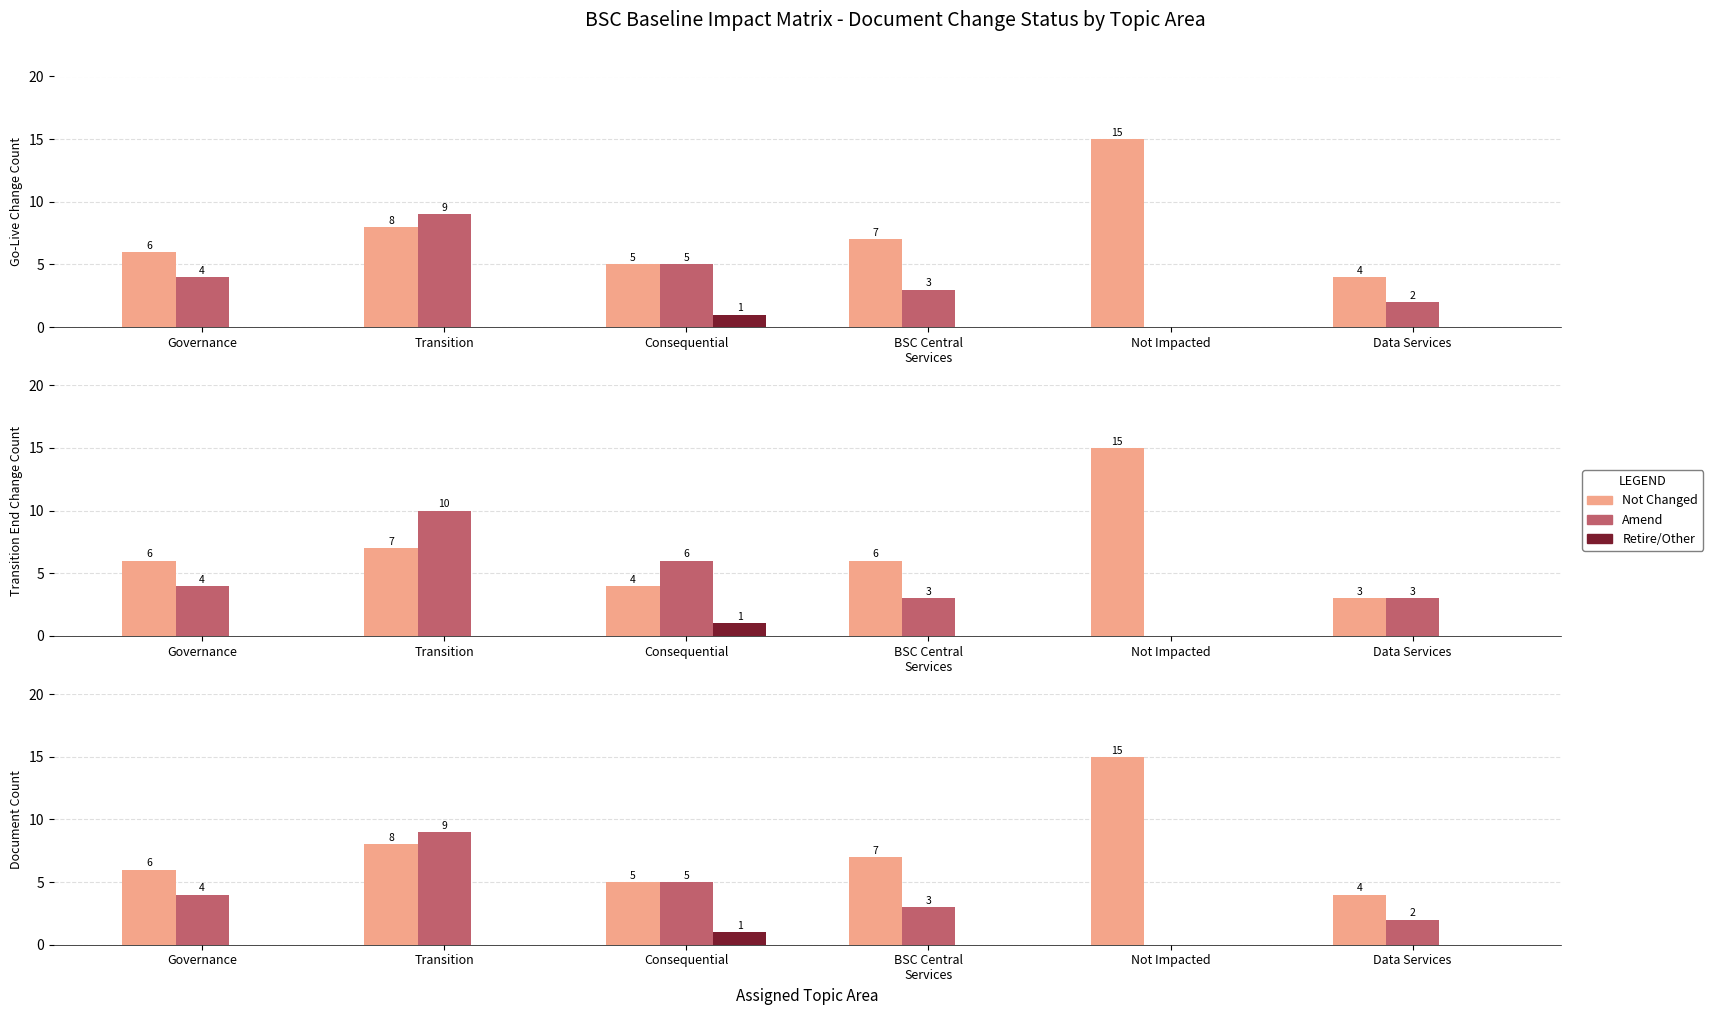

List the series in order of their overall mean, highest first.

Not Changed, Amend, Retire/Other